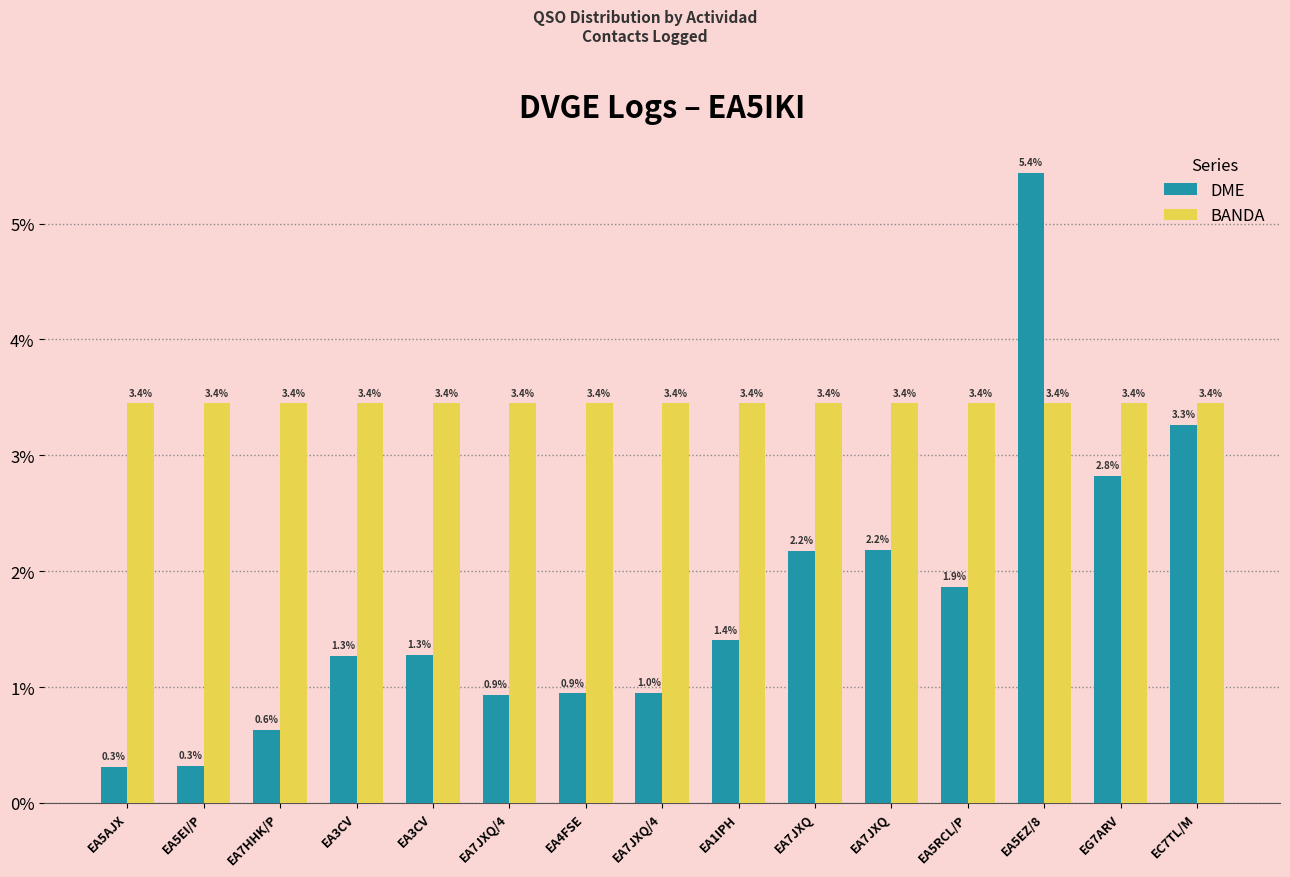

How many groups of bars are there?

15